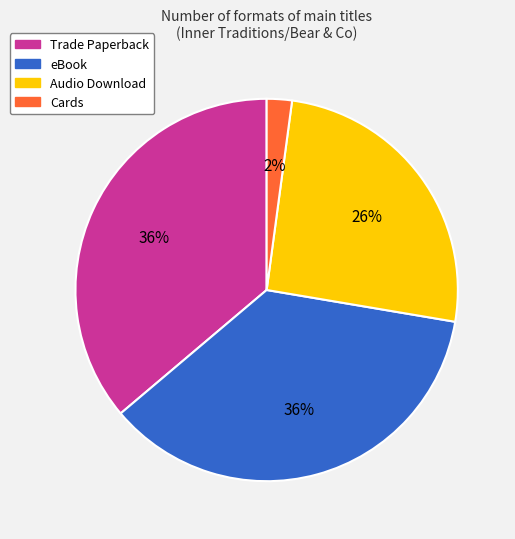

Approximately how many times larger is the value at Audio Download compared to Trade Paperback?

0.7